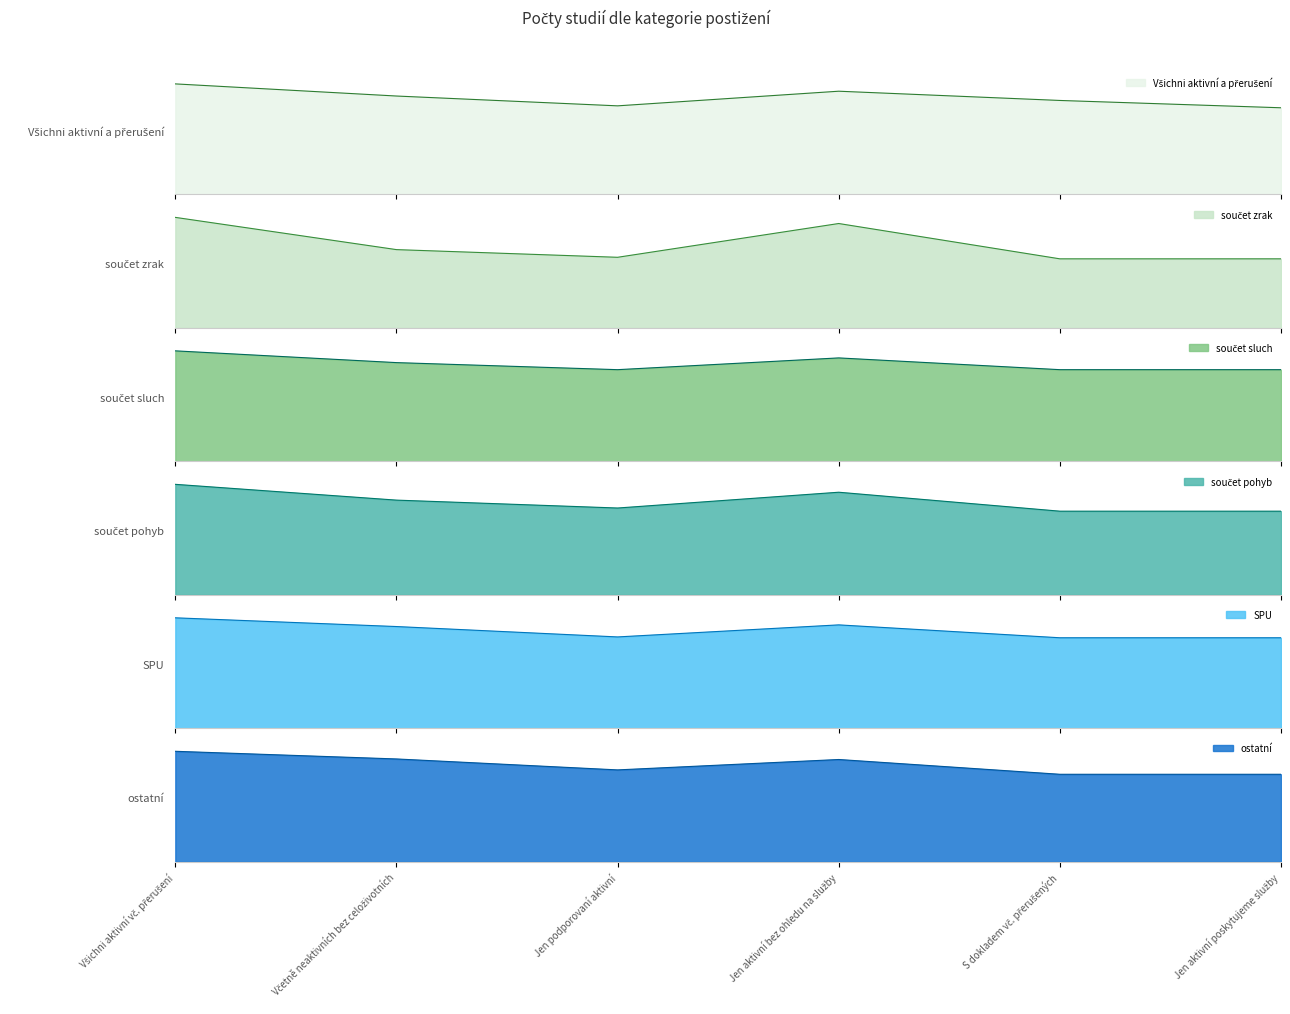

What is the difference between the maximum and second lowest values in the součet pohyb series?

17